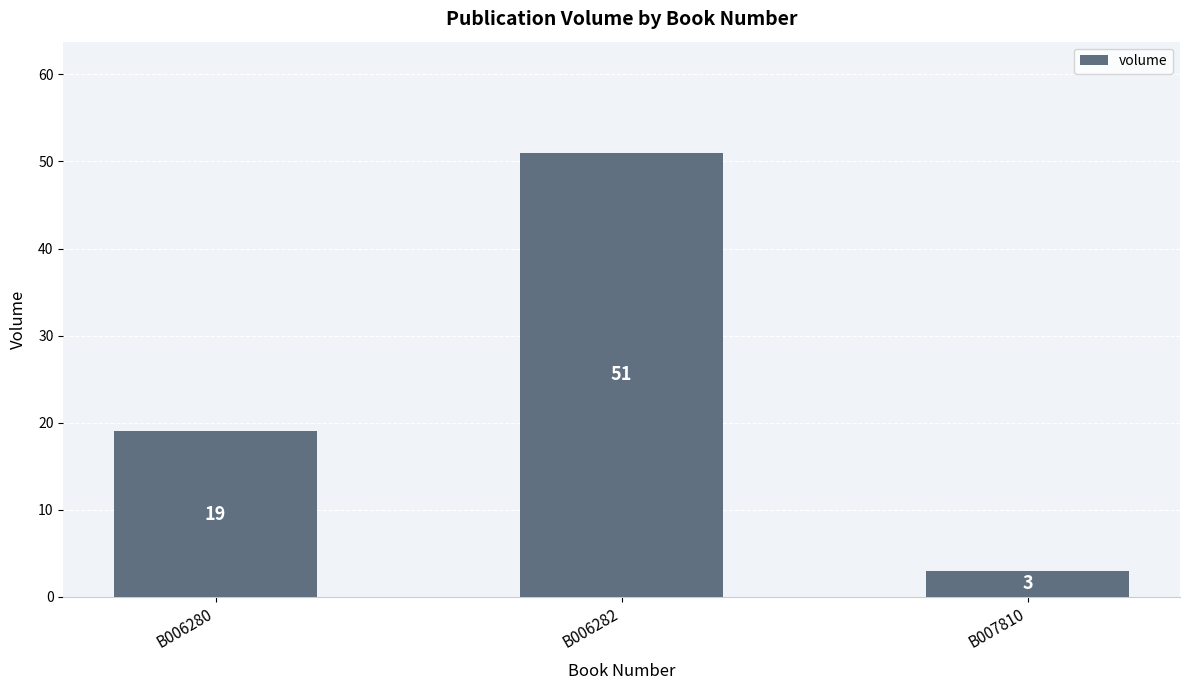

What is the ratio of the value at B006280 to the value at B007810?

6.3